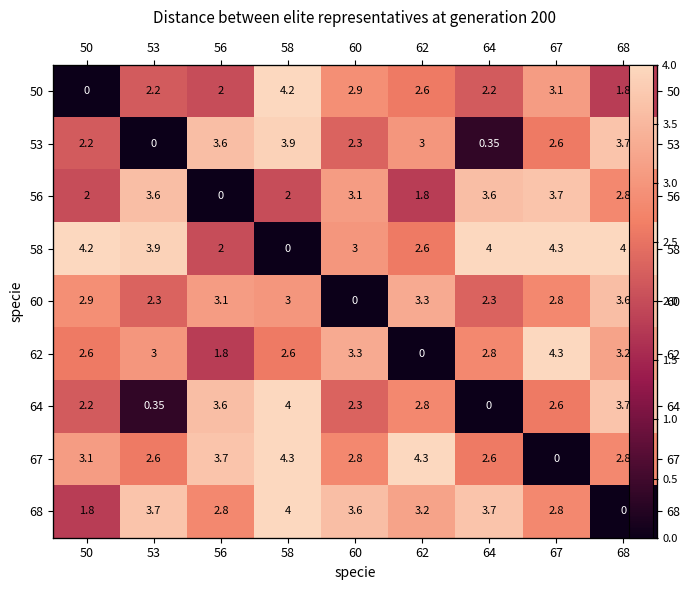

How many data points in 62 are less than 2?

2